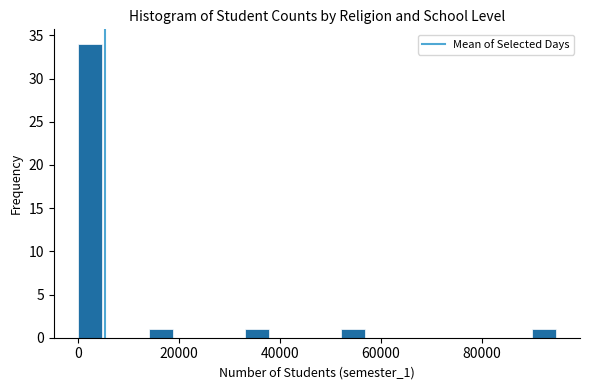

Read against the x-axis, roughly where is the centre of the tallest bar?

2000